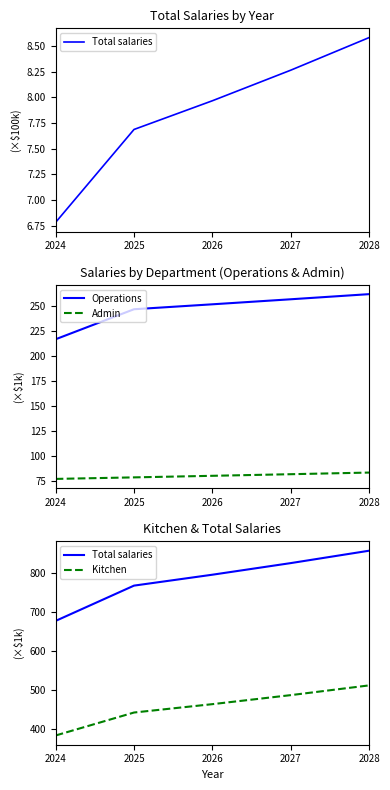

Is it true that Total salaries equals 1204.7 at 2027?

False